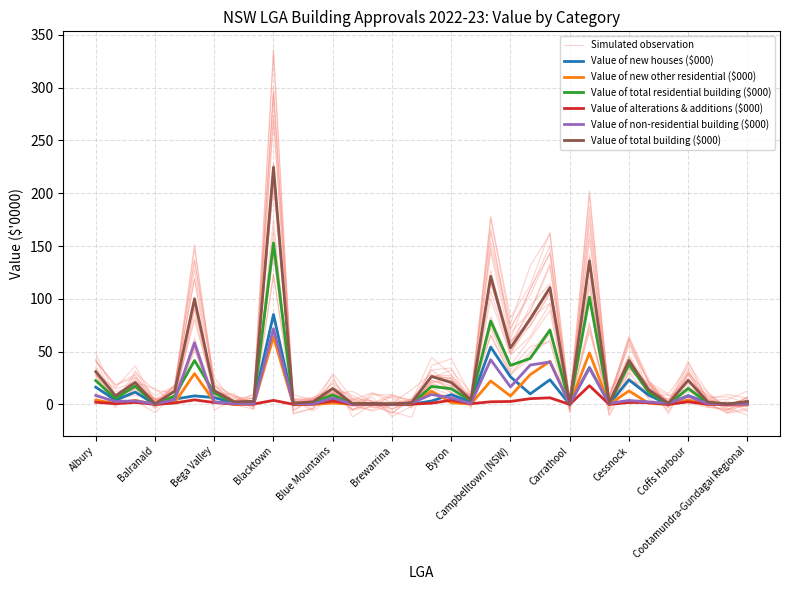

What is the maximum value shown in the chart?

224.6